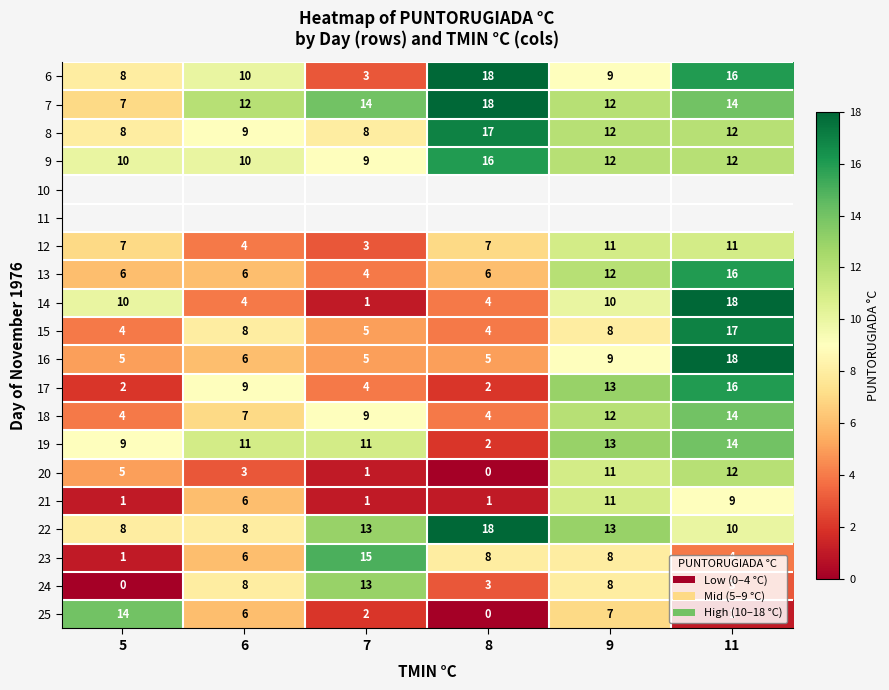

What is the difference between the maximum and second lowest values in the 18 series?

10